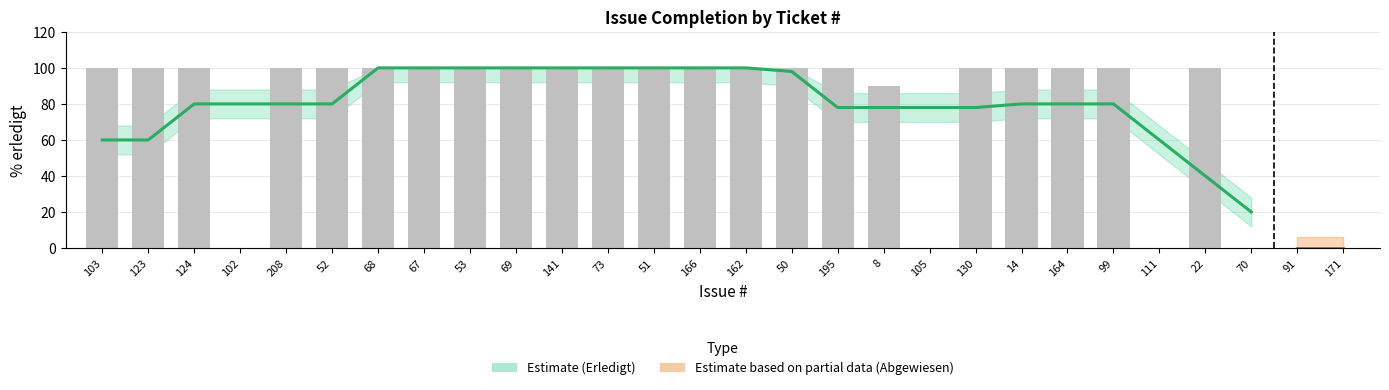

What is the ratio of the value at 124 to the value at 51?

1.0